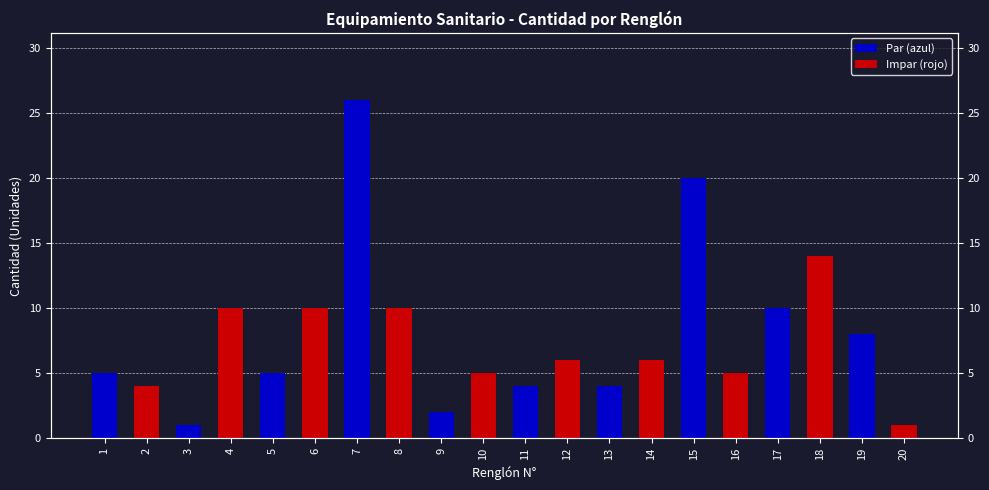

Reading left to right, extract all data points from this chart.

5	4	1	10	5	10	26	10	2	5	4	6	4	6	20	5	10	14	8	1